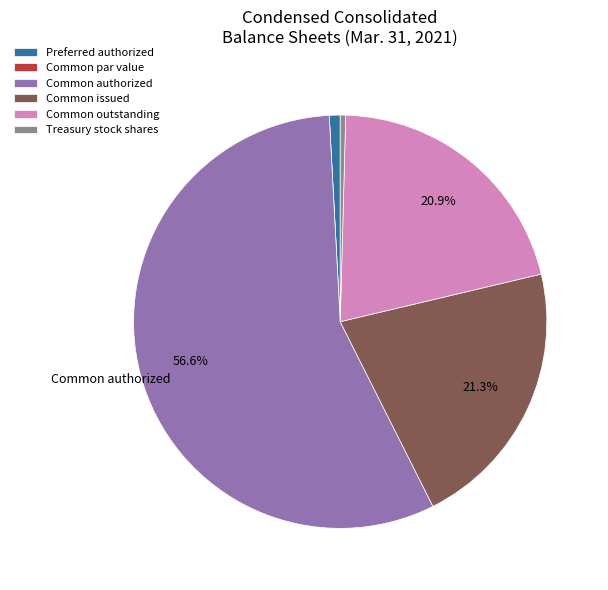

Which category has the biggest portion of the pie?

Common authorized